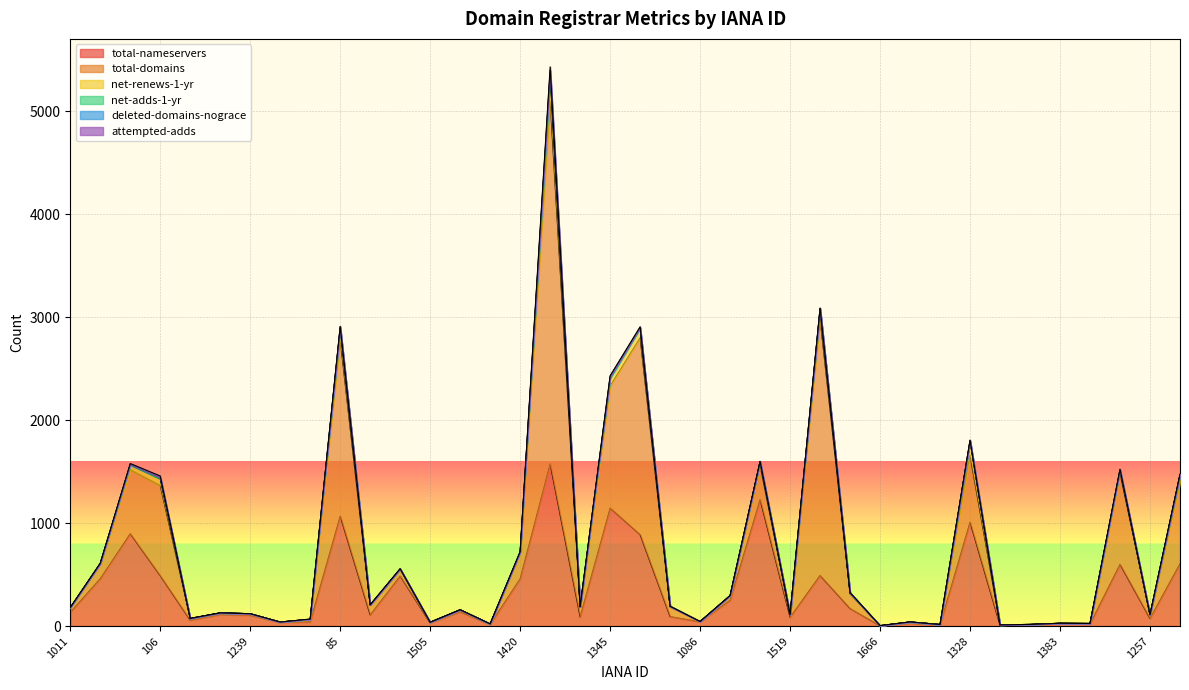

Which series has the largest total across all categories?

total-domains